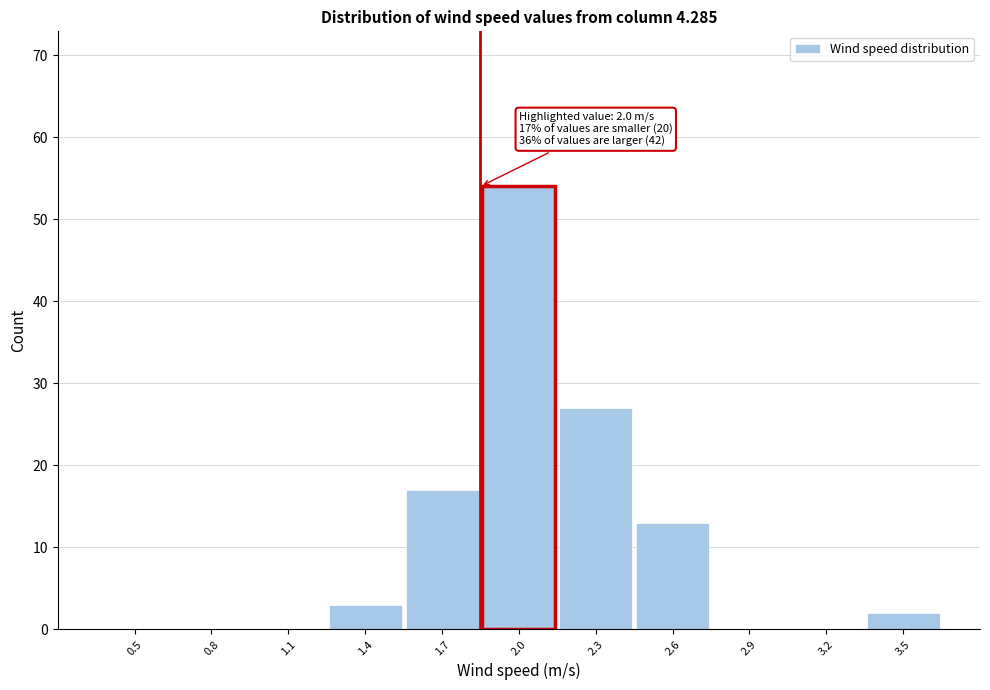

Reading left to right, what are all the values shown in this chart?

0.5=0	0.8=0	1.1=0	1.4=3	1.7=17	2.0=54	2.3=27	2.6=13	2.9=0	3.2=0	3.5=2